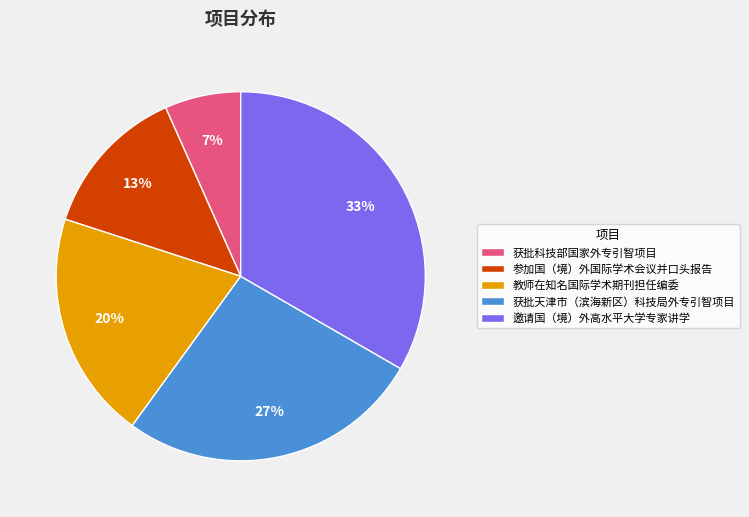

Rank the categories by value from highest to lowest.

邀请国（境）外高水平大学专家讲学, 获批天津市（滨海新区）科技局外专引智项目, 教师在知名国际学术期刊担任编委, 参加国（境）外国际学术会议并口头报告, 获批科技部国家外专引智项目